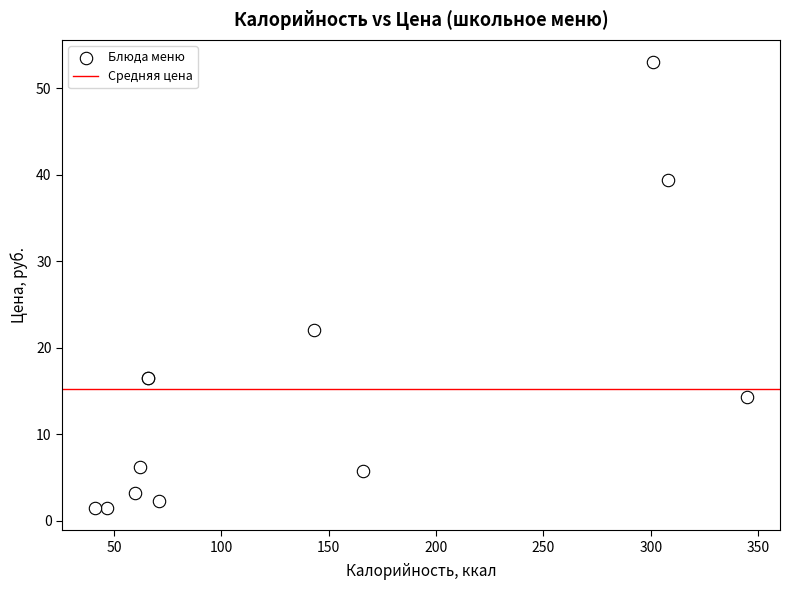

What Y value in the scatter plot is closest to 27?

22.0